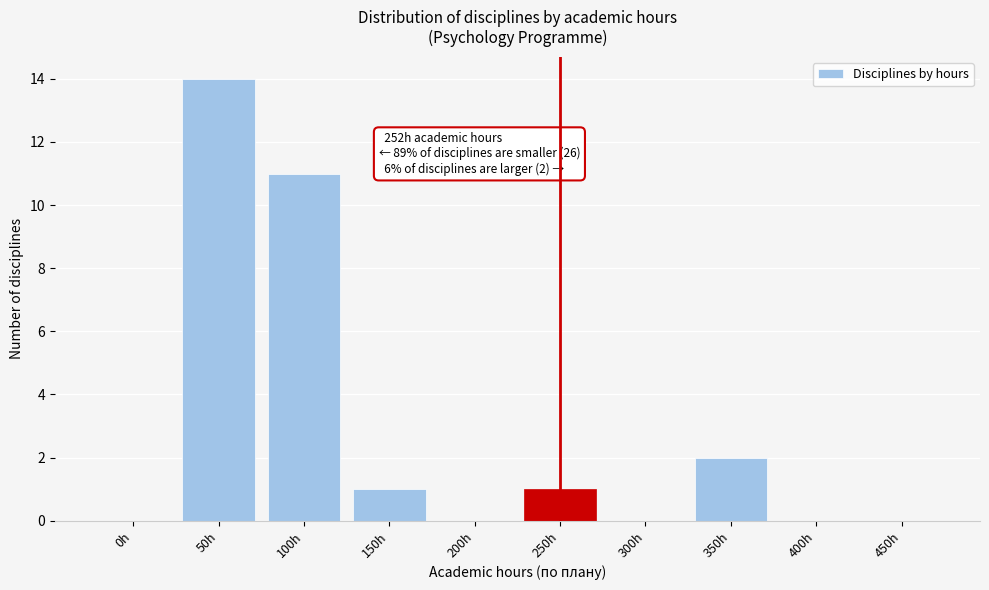

Reading left to right, transcribe all the data shown in this chart.

0h=0	50h=14	100h=11	150h=1	200h=0	250h=1	300h=0	350h=2	400h=0	450h=0